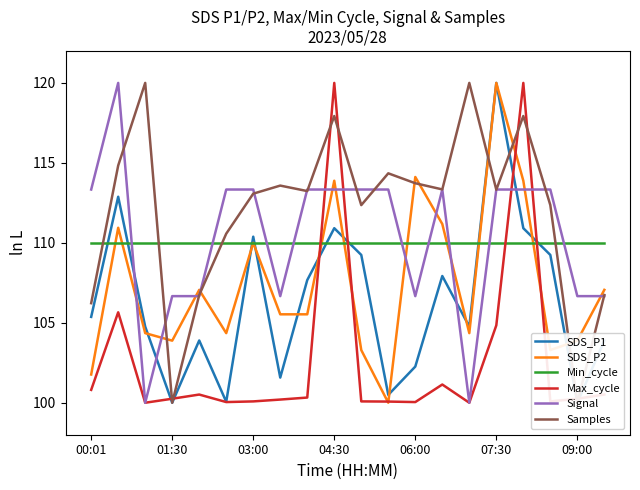

What is the average value of the SDS_P1 series?

106.3